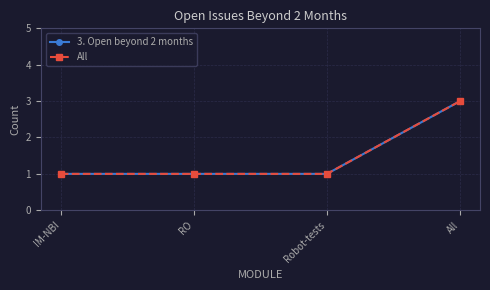

Count the All values in the range 1 to 3.

4